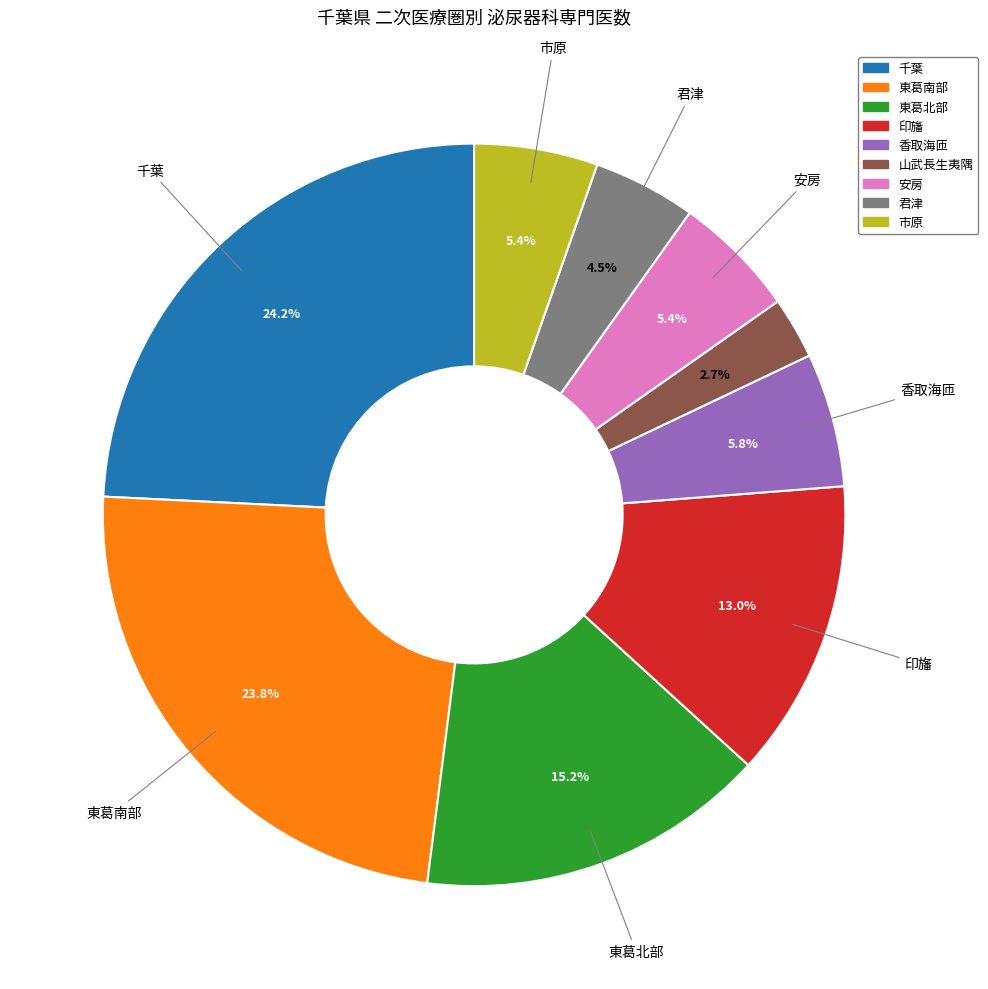

How many slices are in this pie chart?

9